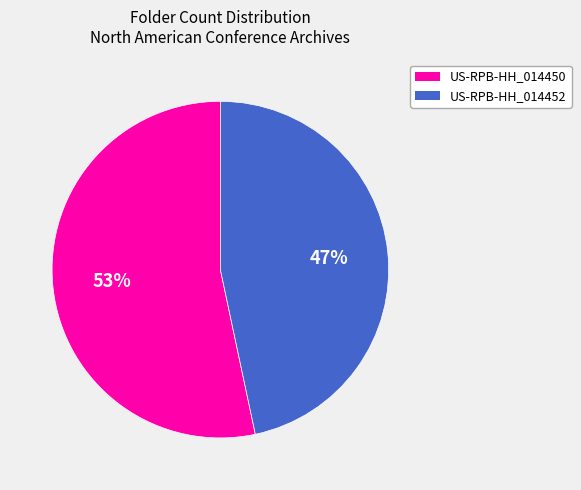

Rank the categories by value from highest to lowest.

US-RPB-HH_014450, US-RPB-HH_014452